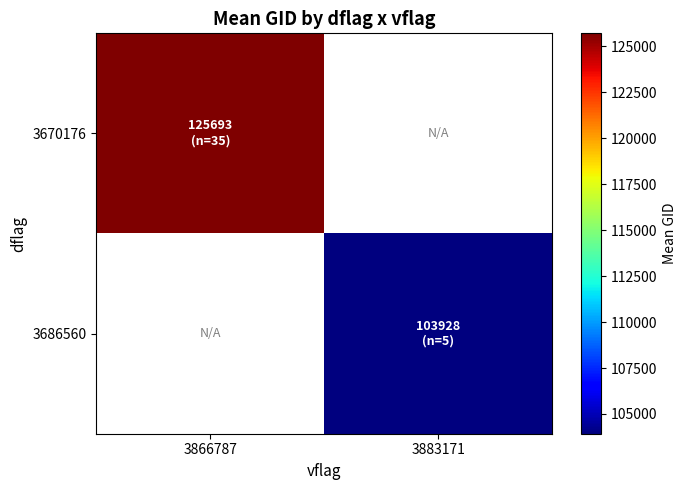

How many data points does each series have?

2